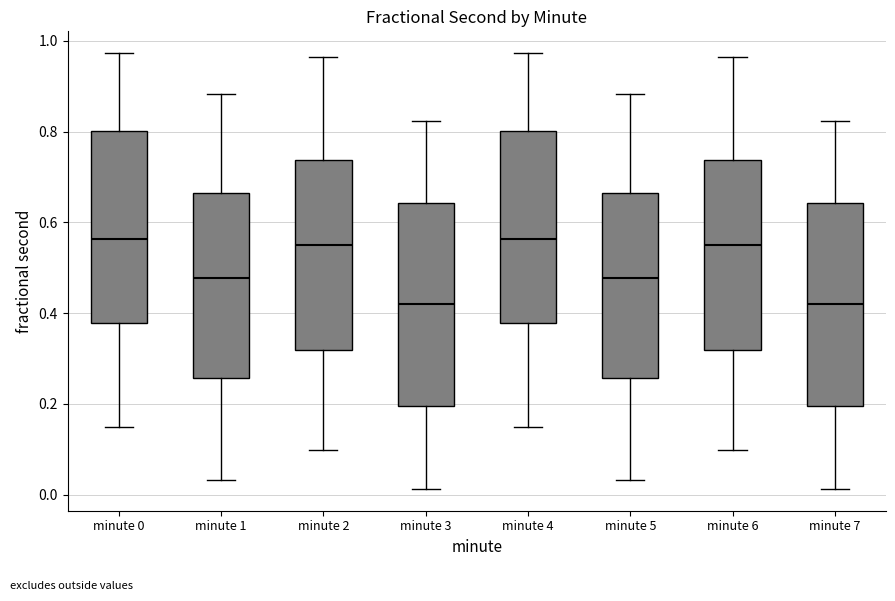

Where is the lower edge of the box for minute 2 on the y-axis? The values are not printed on the chart, so give them approximately, as read against the axis.

0.32